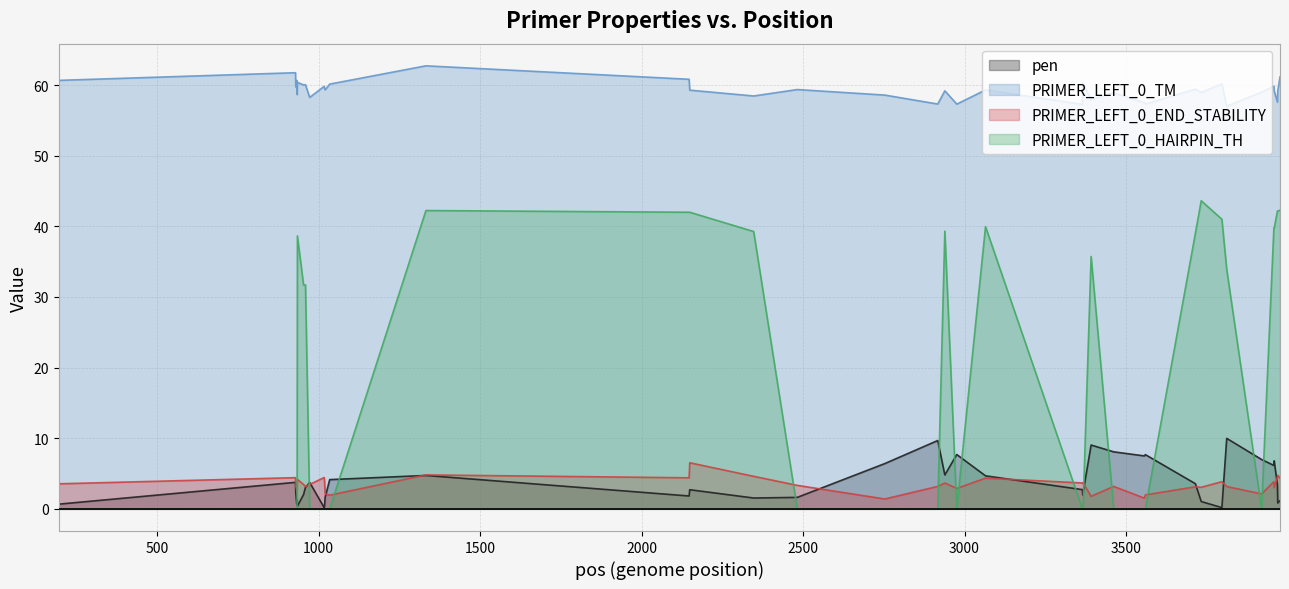

True or false: PRIMER_LEFT_0_TM has a value of 37.4 at 1020.

False